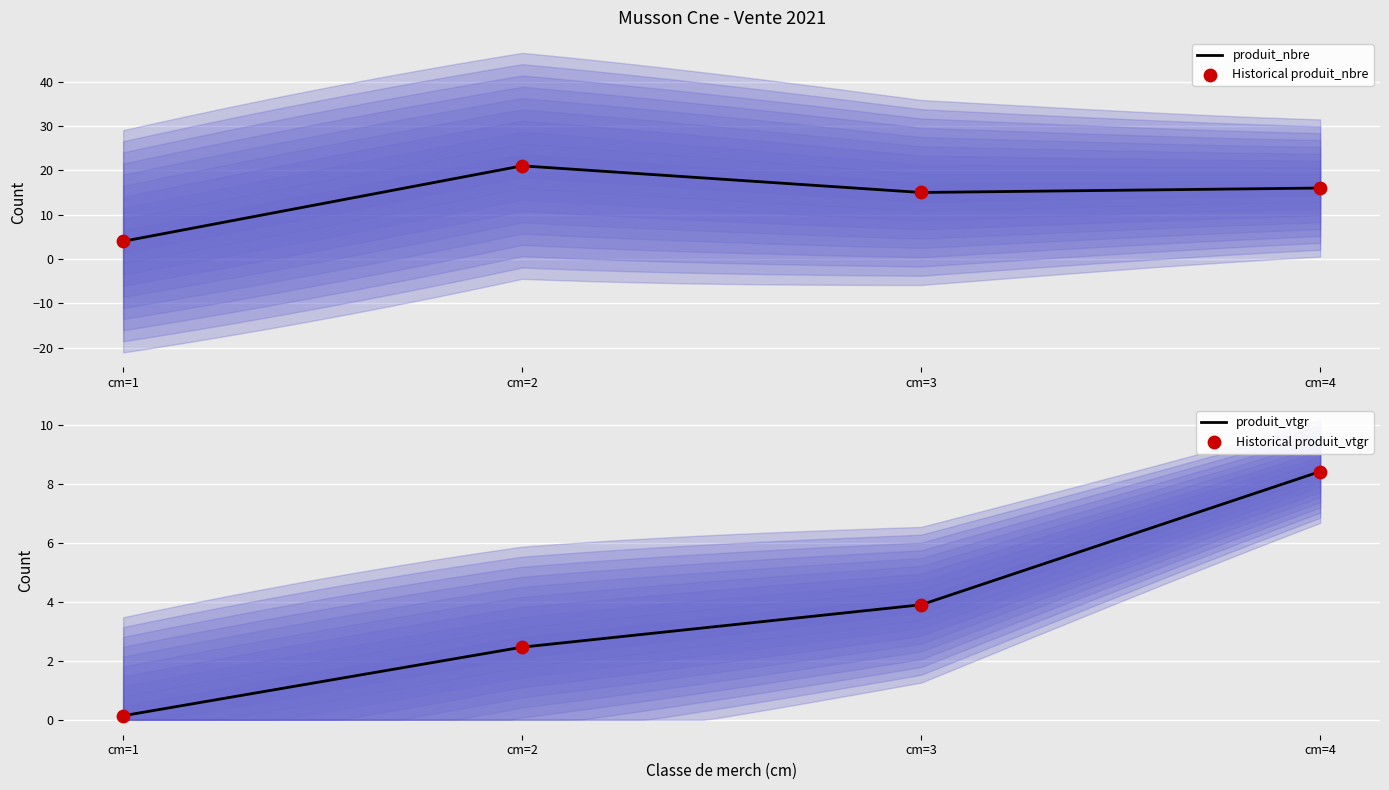

Which series reaches the minimum Y coordinate?

produit_vtgr